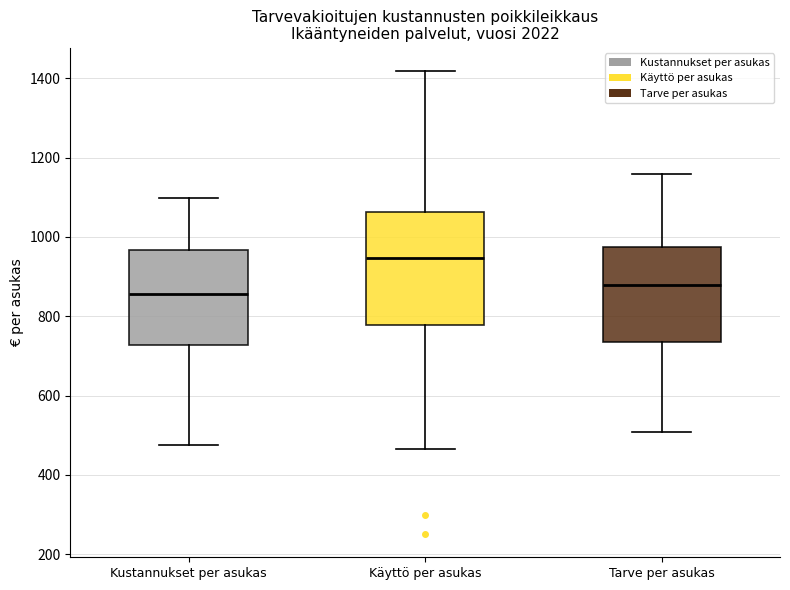

Which box is the tallest, from its lower edge to its upper edge?

Käyttö per asukas